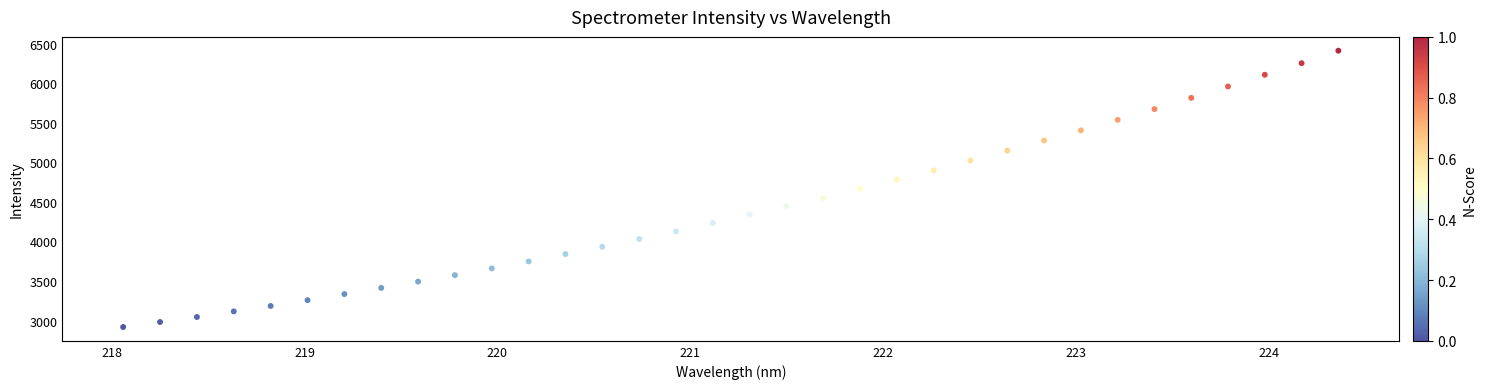

What is the range of Y values (max minus min)?

3494.5